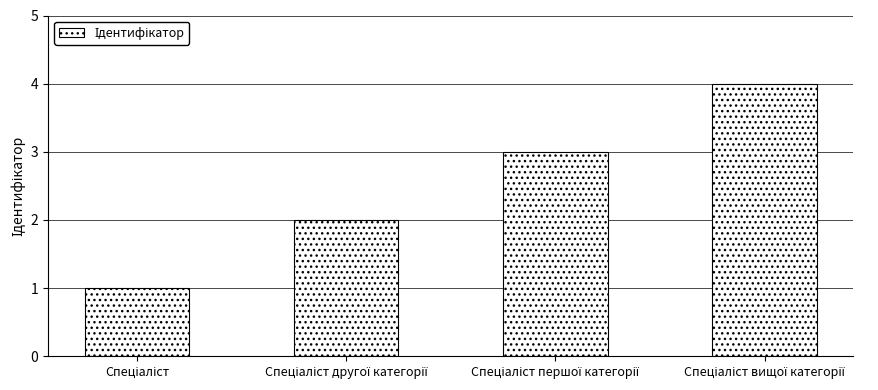

What is the difference between the maximum and minimum values?

3